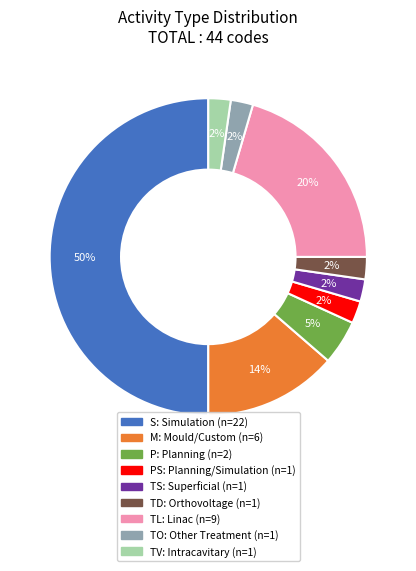

How many segments does this pie chart have?

9